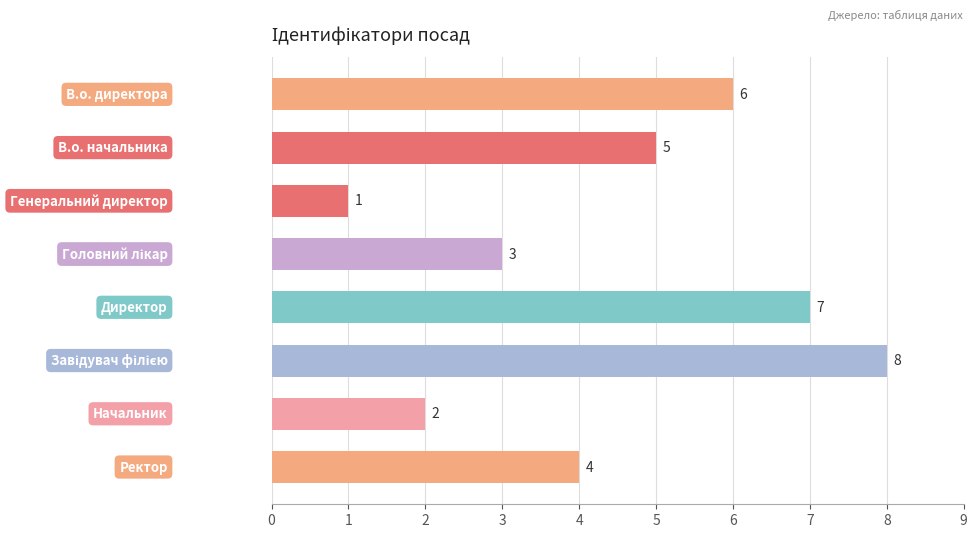

What is the greatest value displayed?

8